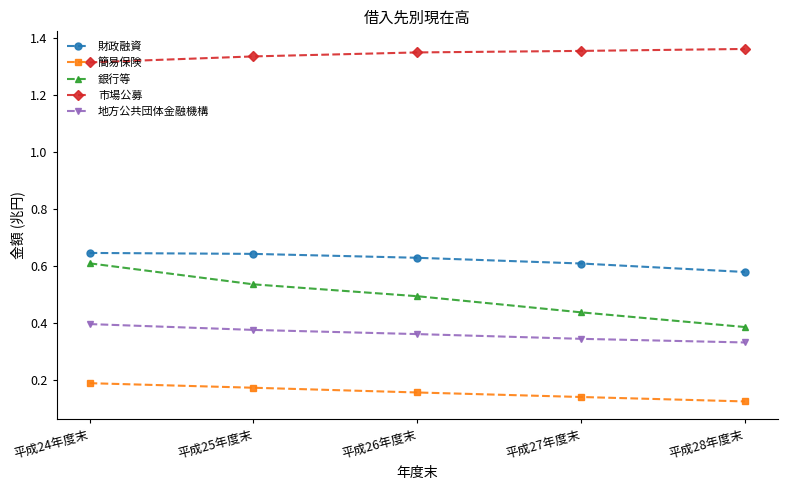

How many 簡易保険 values are between 0 and 1?

5